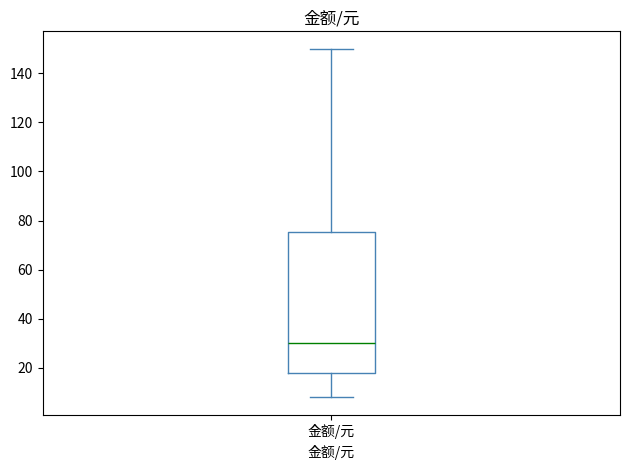

Where is the lower edge of the box for 金额/元 on the y-axis? The values are not printed on the chart, so give them approximately, as read against the axis.

18